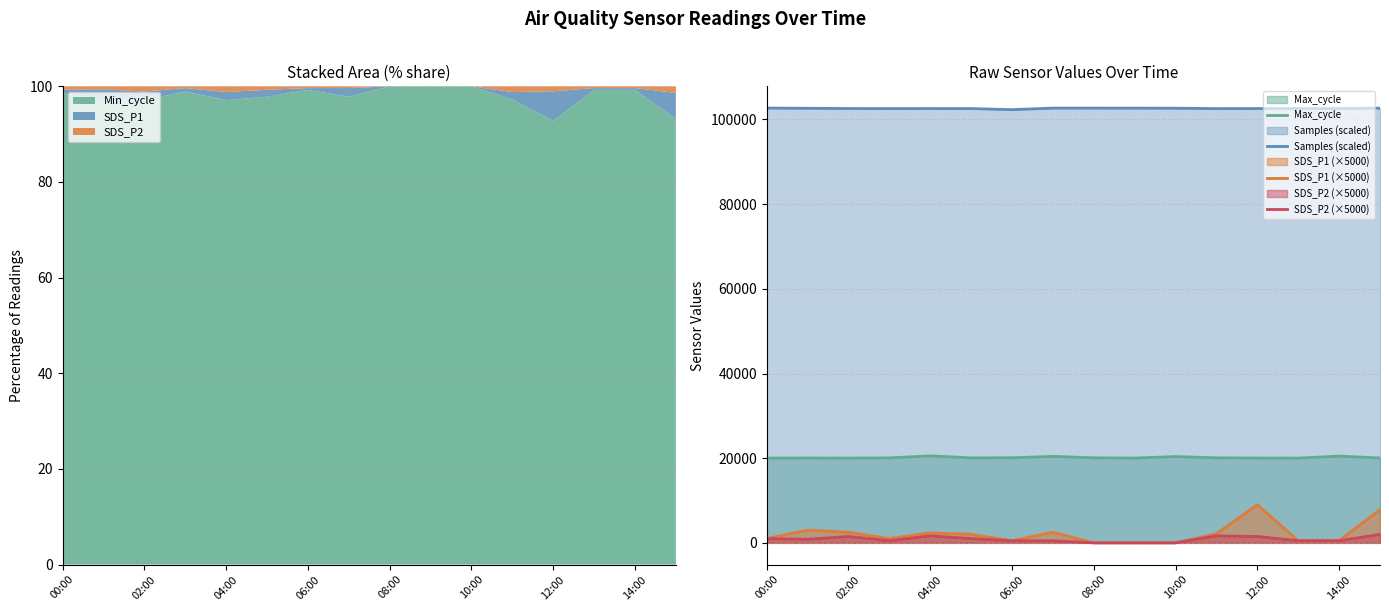

Is it true that Samples (scaled) equals 173838.2 at 13?

False